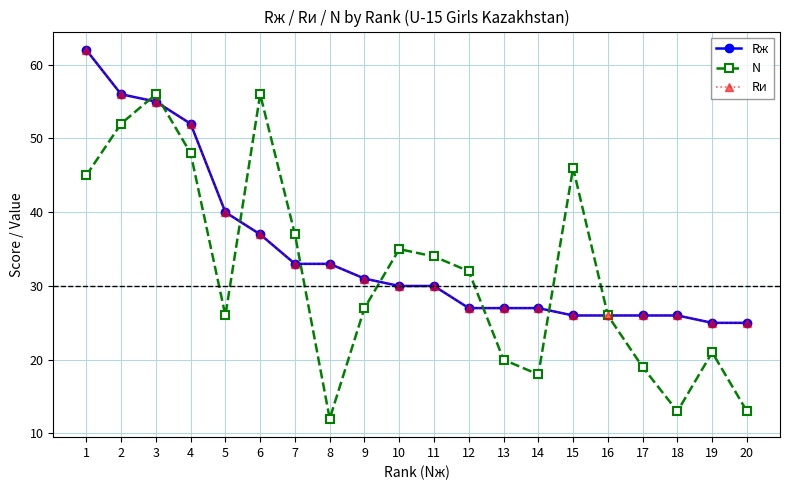

Is this an area chart (filled region under the line)?

No